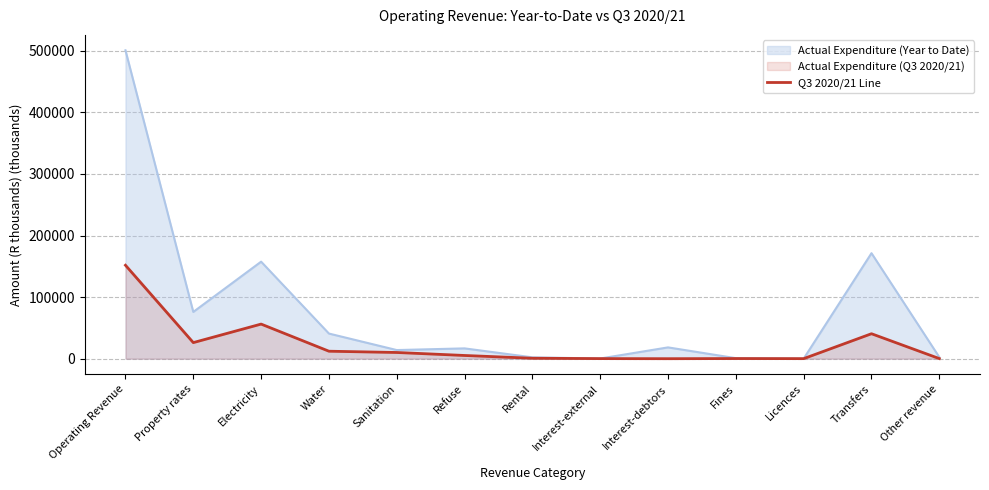

Reading left to right, what are all the values shown in this chart?

151750.8	26128.6	56207.2	12151.8	10088.5	5227.3	730.9	147.8	0.0	241.1	91.6	40549.6	186.5